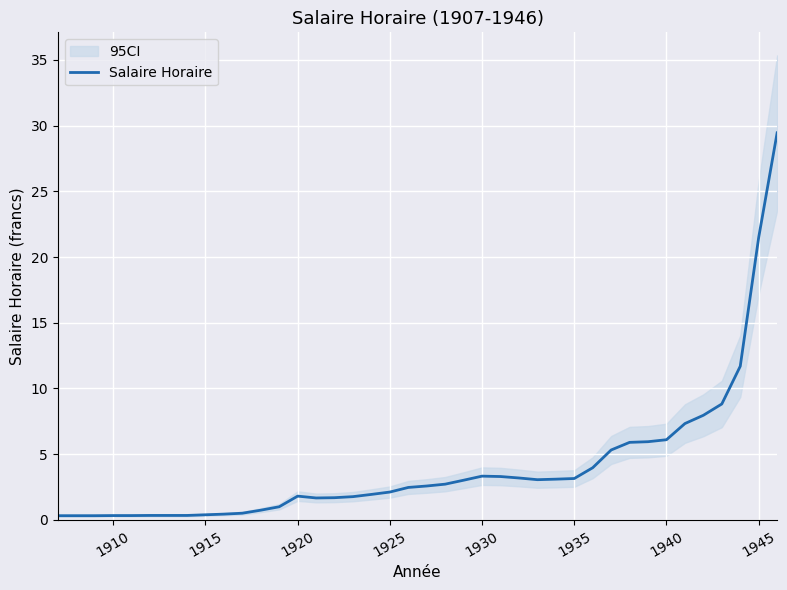

What is the difference between the second highest and minimum values?

21.2